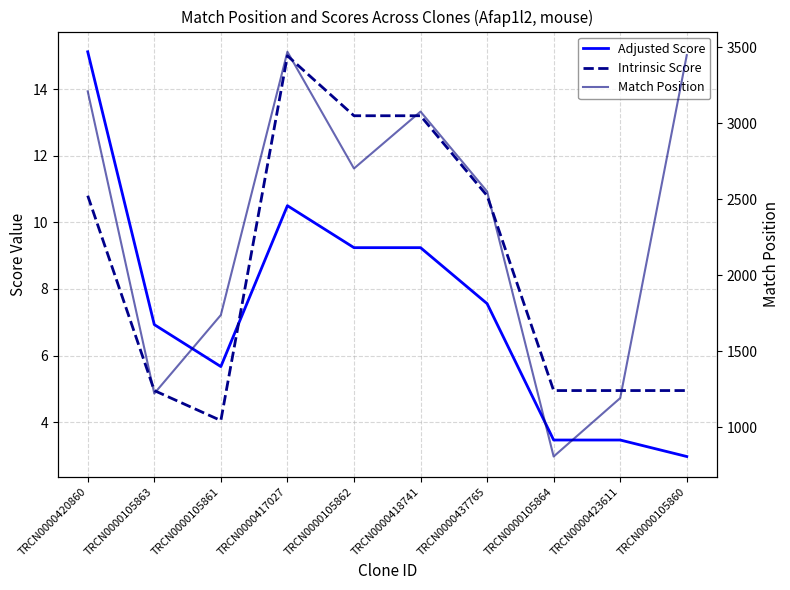

How many interior local valleys does the Adjusted Score series have?

1